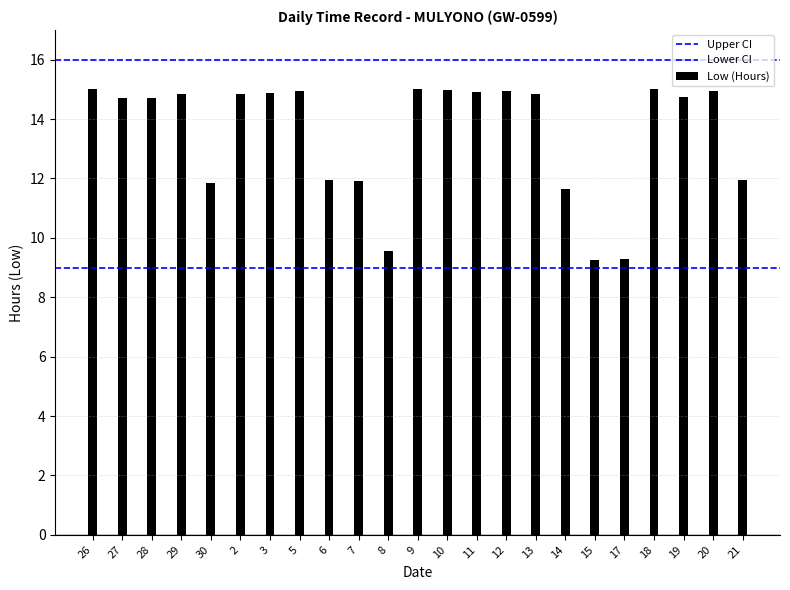

True or false: Upper CI has a value of 16 at 26.

True